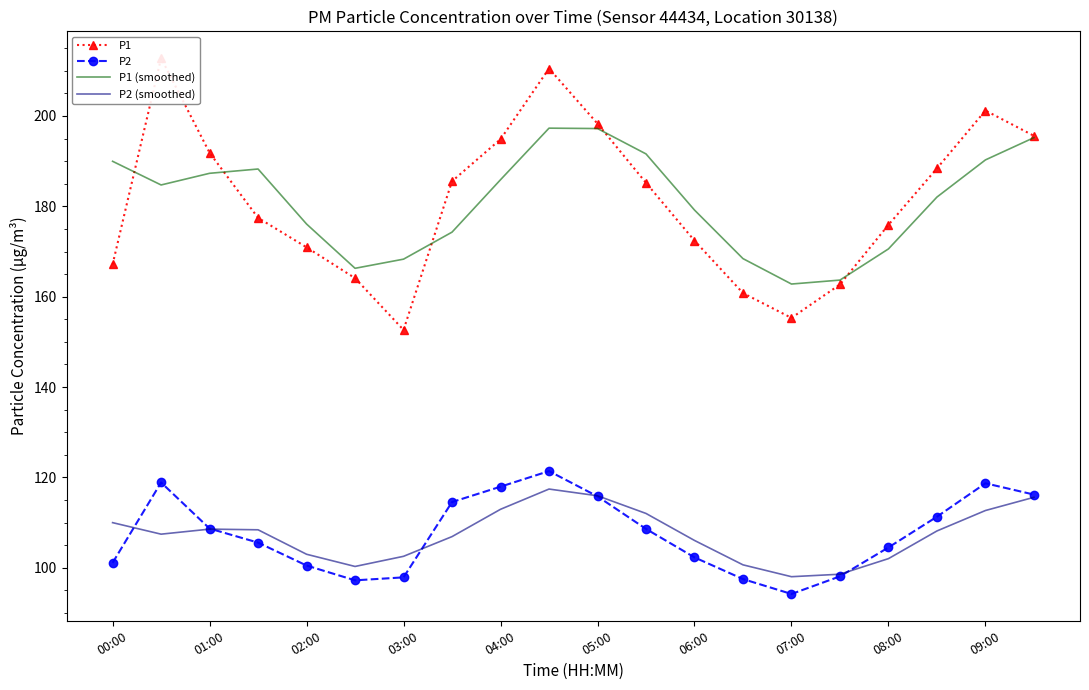

True or false: P1 (smoothed) and P2 cross at least once.

False